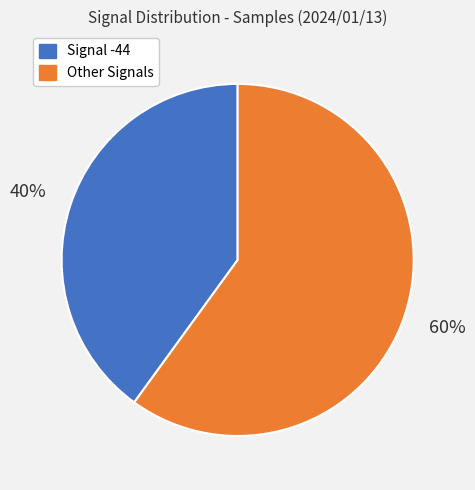

Is there a majority slice in this chart?

Yes